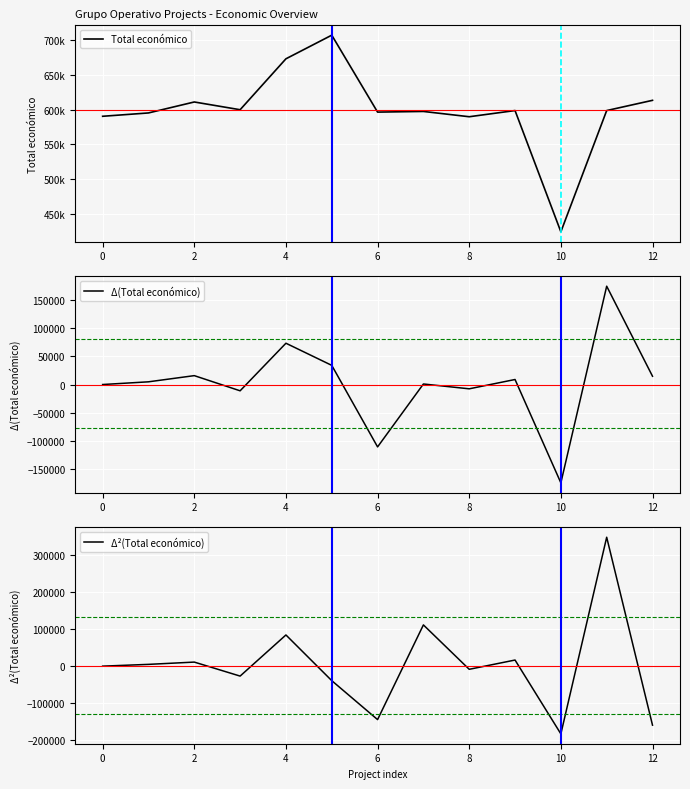

What is the difference between the maximum and second lowest values in the Δ²(Total económico) series?

506984